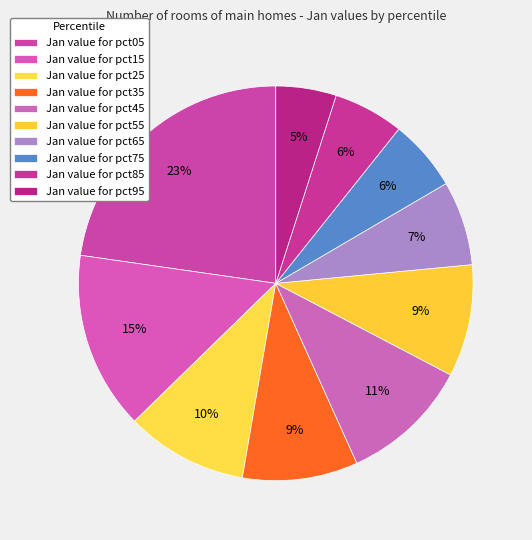

How many slices are in this pie chart?

10